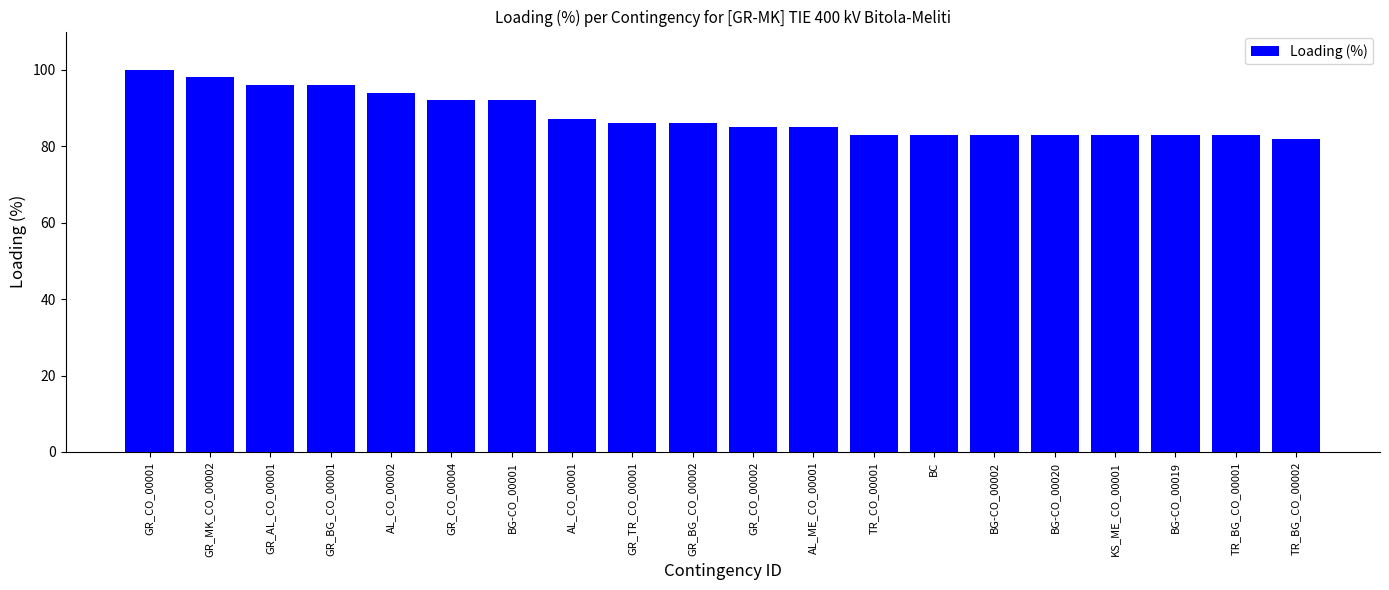

What is the minimum value shown in the chart?

82